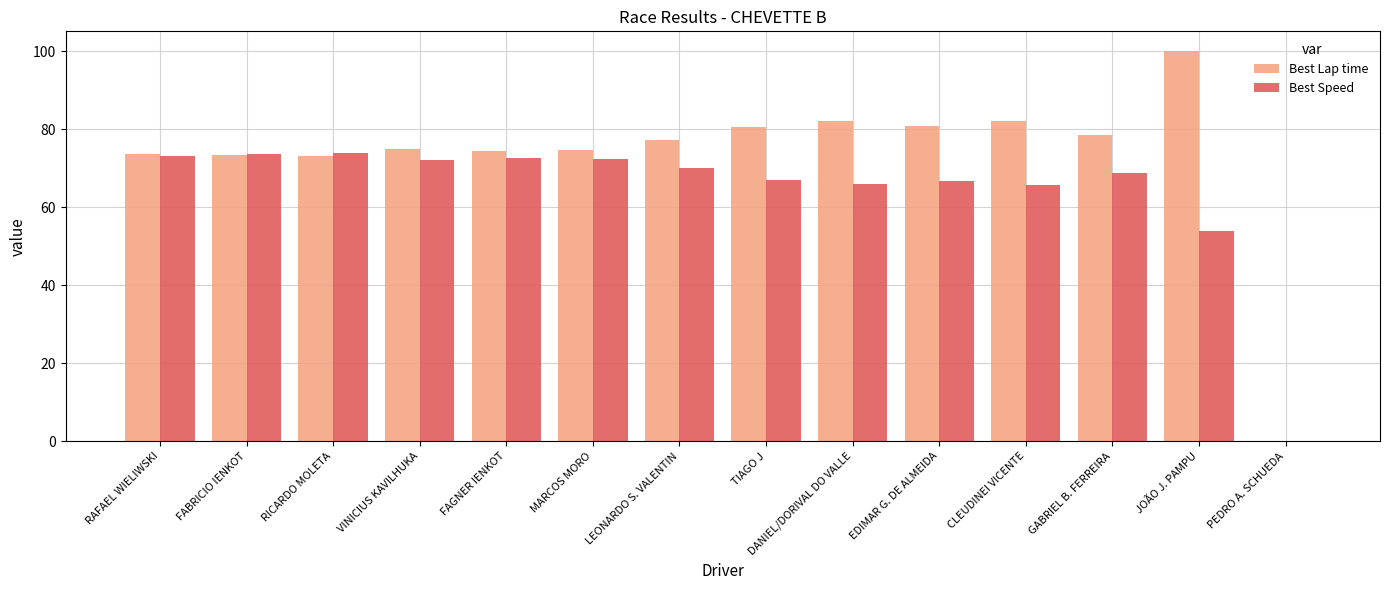

What is the sum of all Best Lap time values?

1025.7